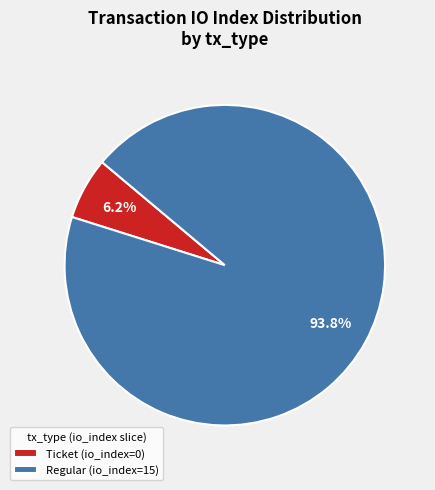

What is the total percentage of Ticket (io_index=0) and Regular (io_index=15)?

100.0%